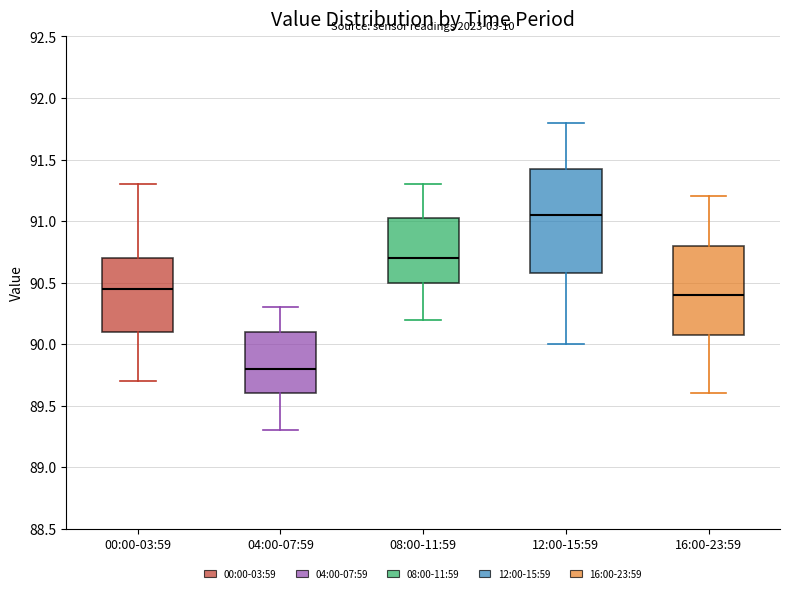

Which box is the tallest, from its lower edge to its upper edge?

12:00-15:59